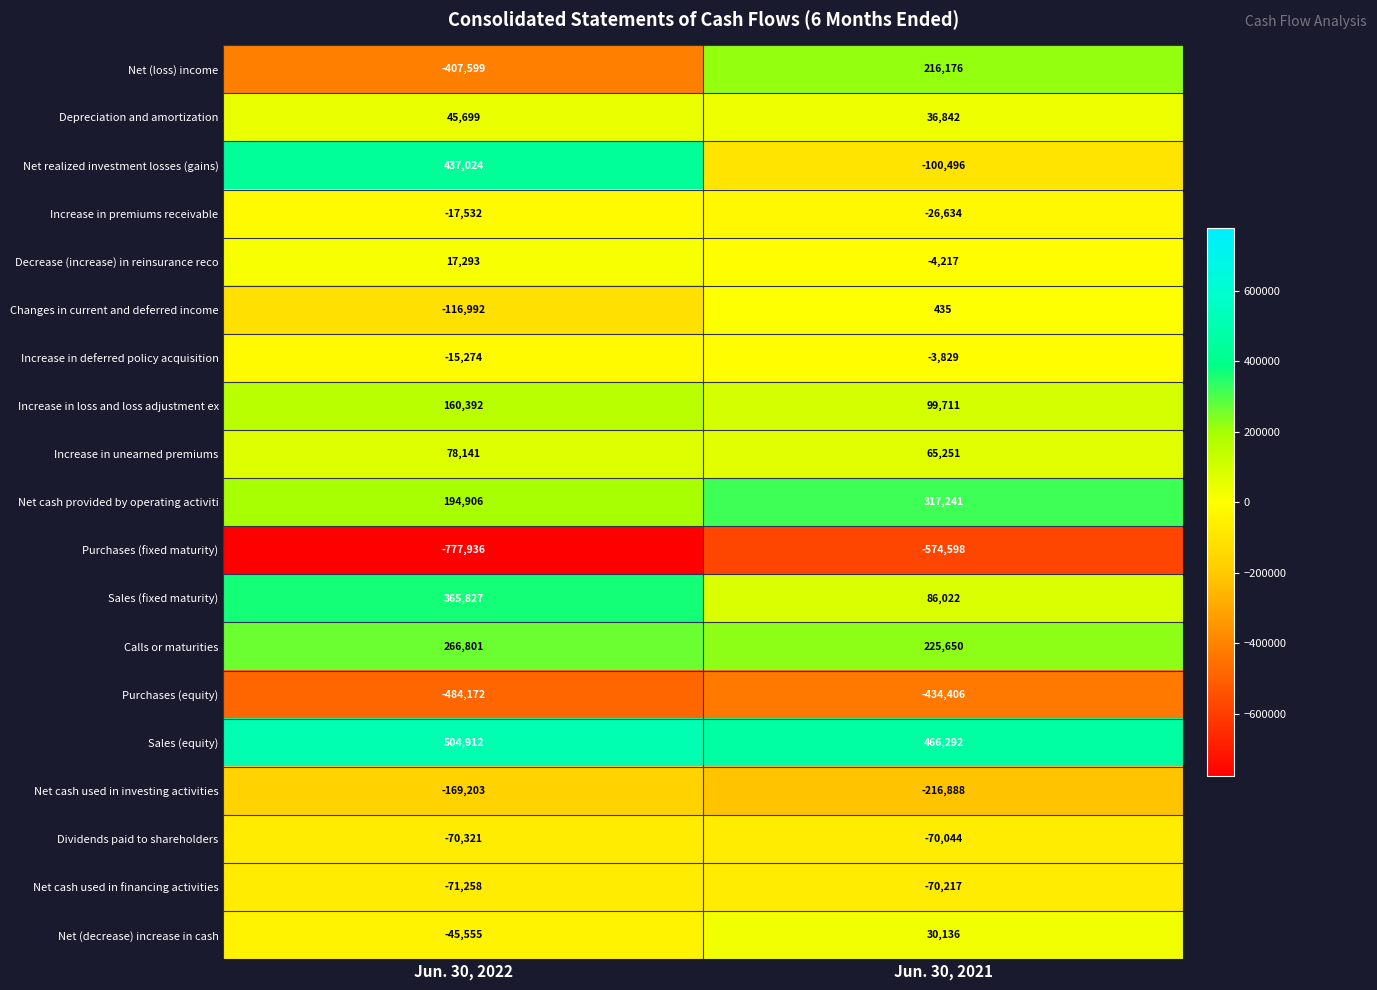

Where is Depreciation and amortization nearest to the value 41270?

Jun. 30, 2021